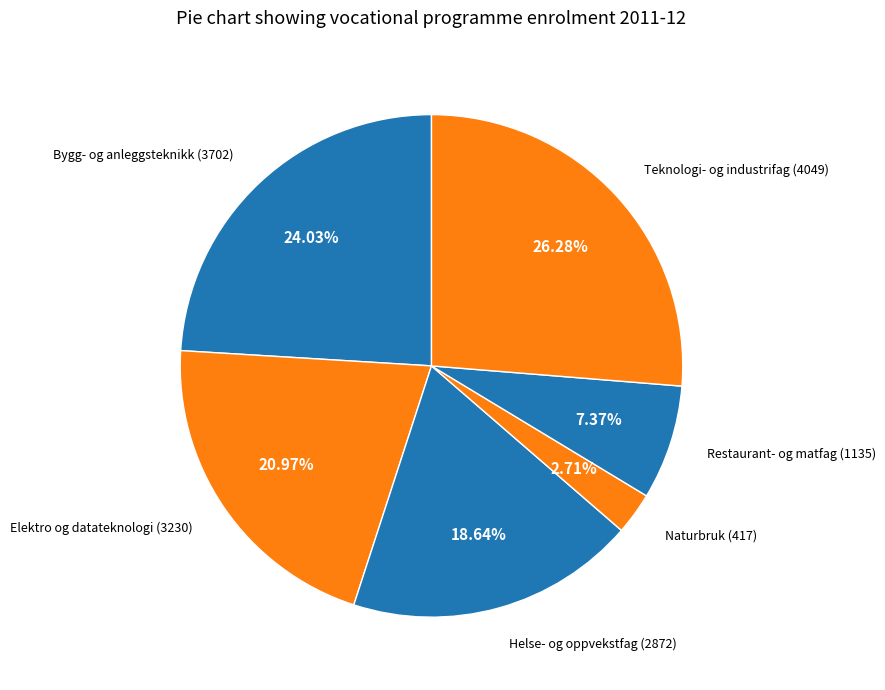

Which slice is the largest?

Teknologi- og industrifag